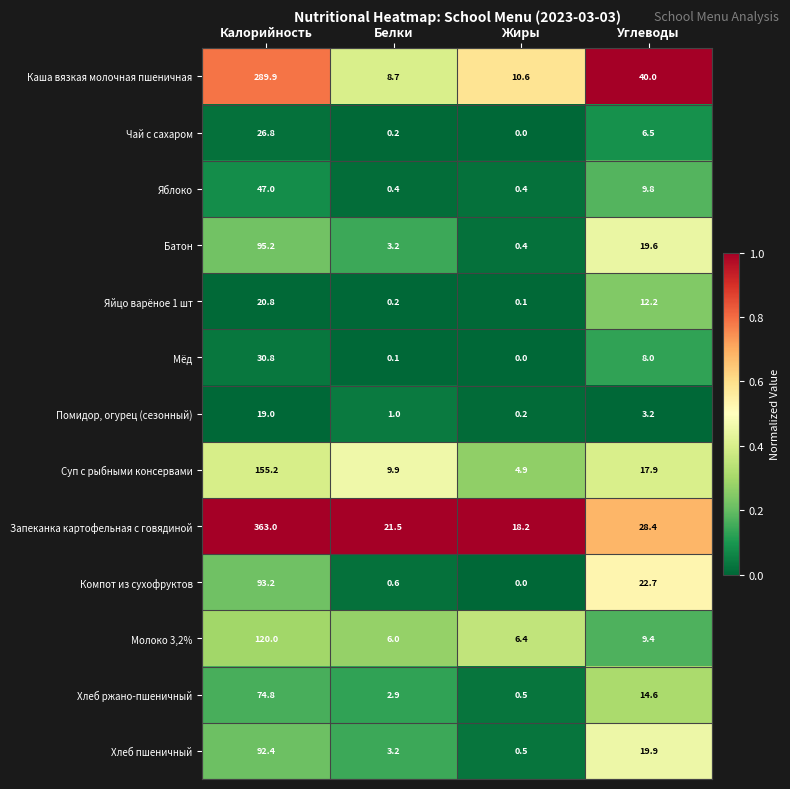

The Компот из сухофруктов series shows 0.6 at Белки. True or false?

True